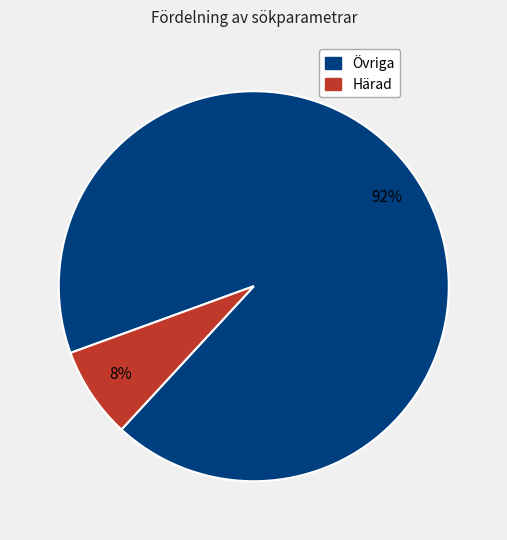

To the nearest percent, what is the average slice percentage?

50%